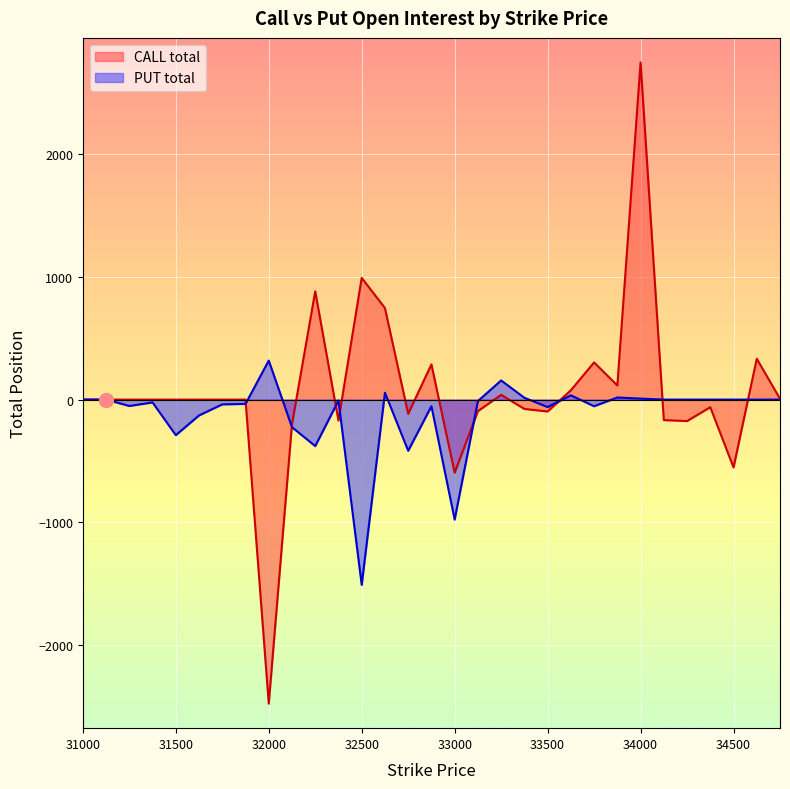

How many data points in PUT total are above -8?

15